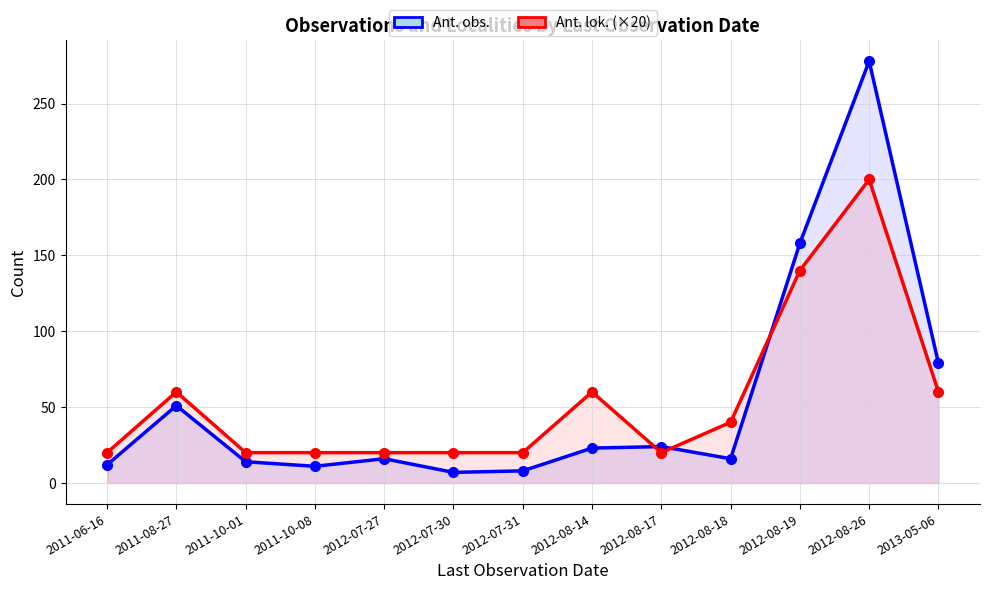

How many interior local peaks does the Ant. obs. series have?

4